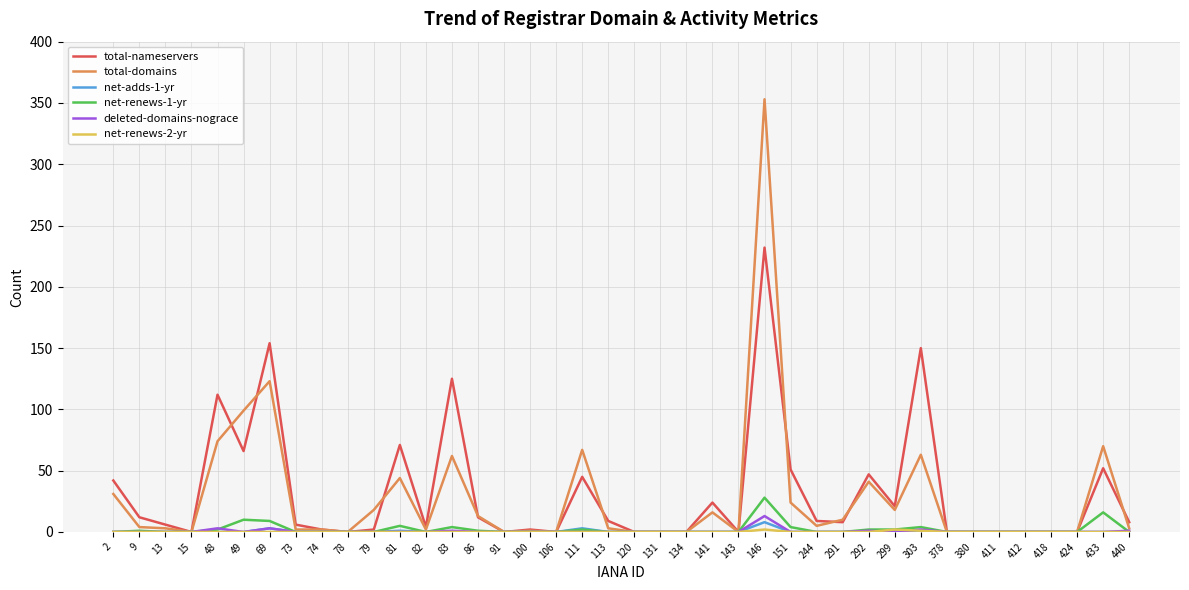

The net-renews-1-yr series shows 0 at 411. True or false?

True